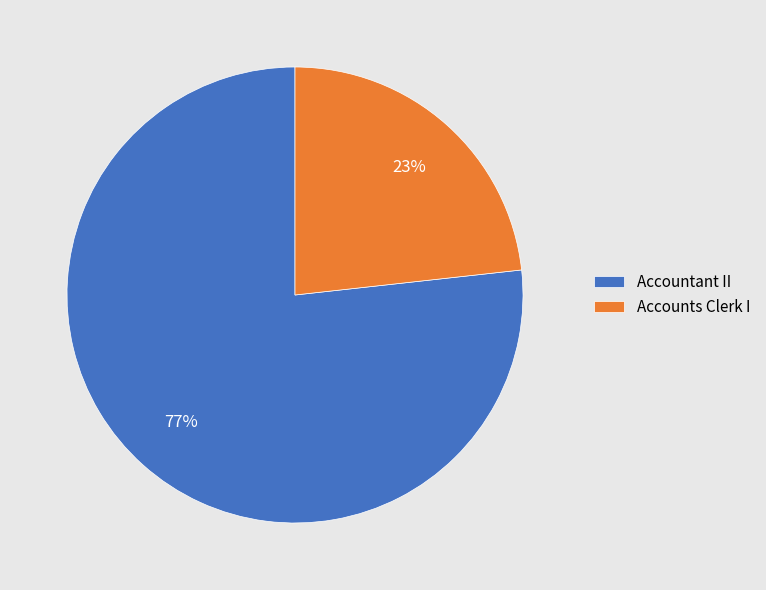

Does Accounts Clerk I represent more than half of the total?

No